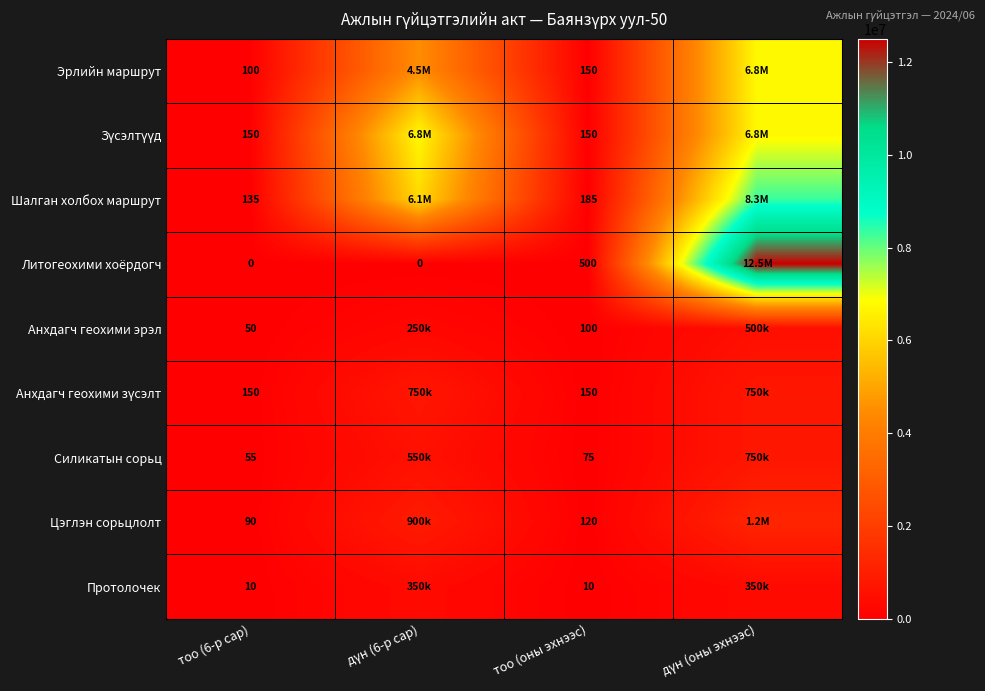

What is the difference between the highest and lowest values at тоо (оны эхнээс)?

490